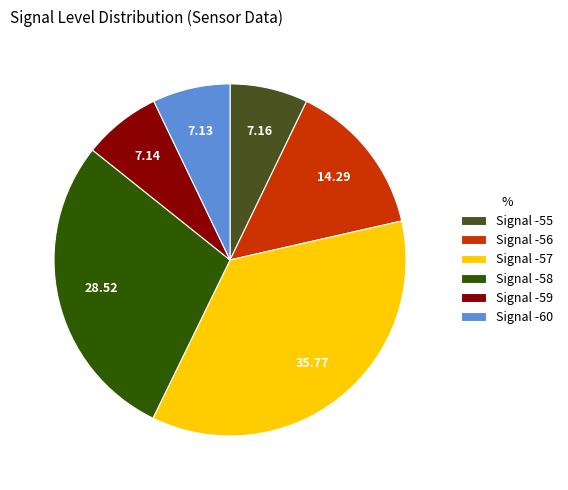

Does Signal -58 account for over 50% of the chart?

No